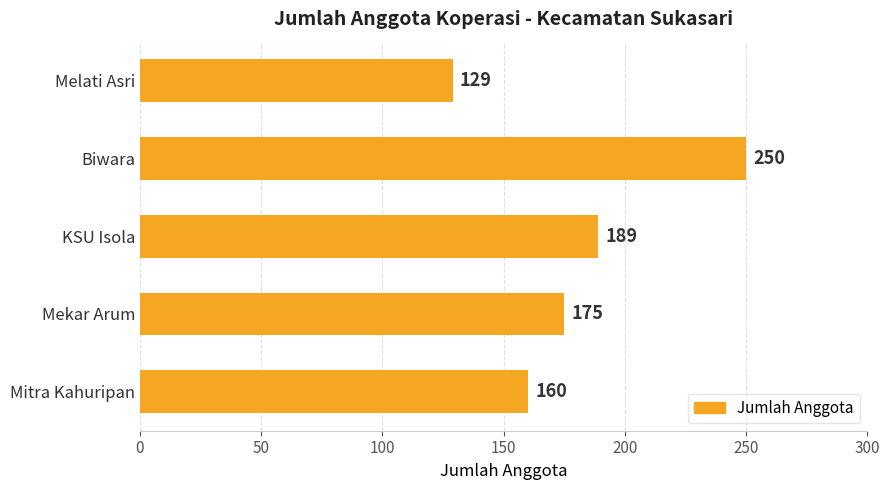

How many bars are there in total?

5